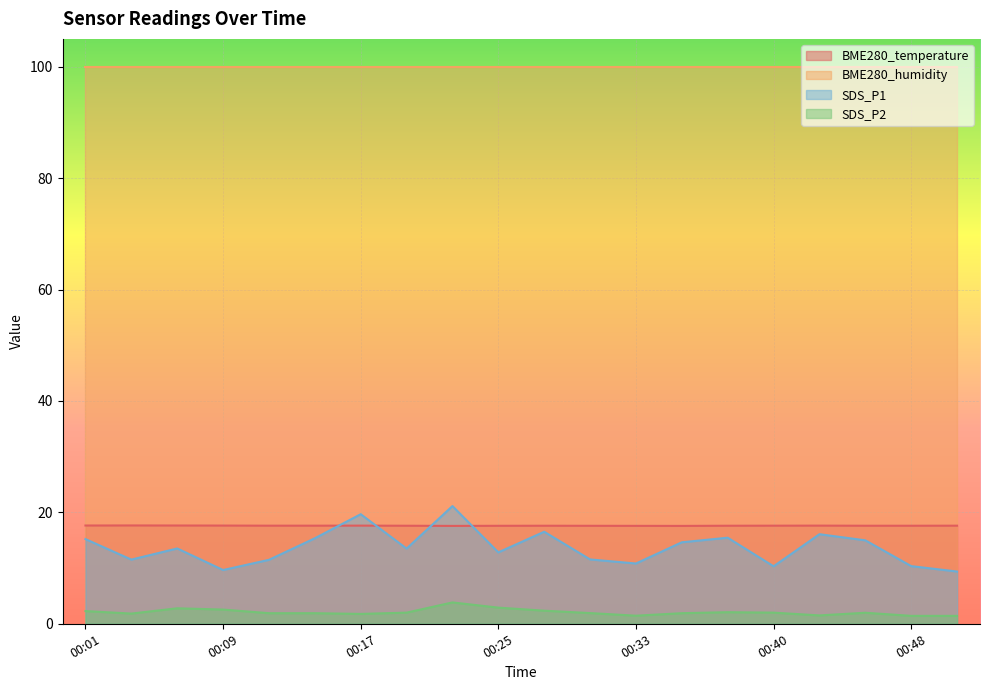

At how many categories does at least one series exceed 12?

20